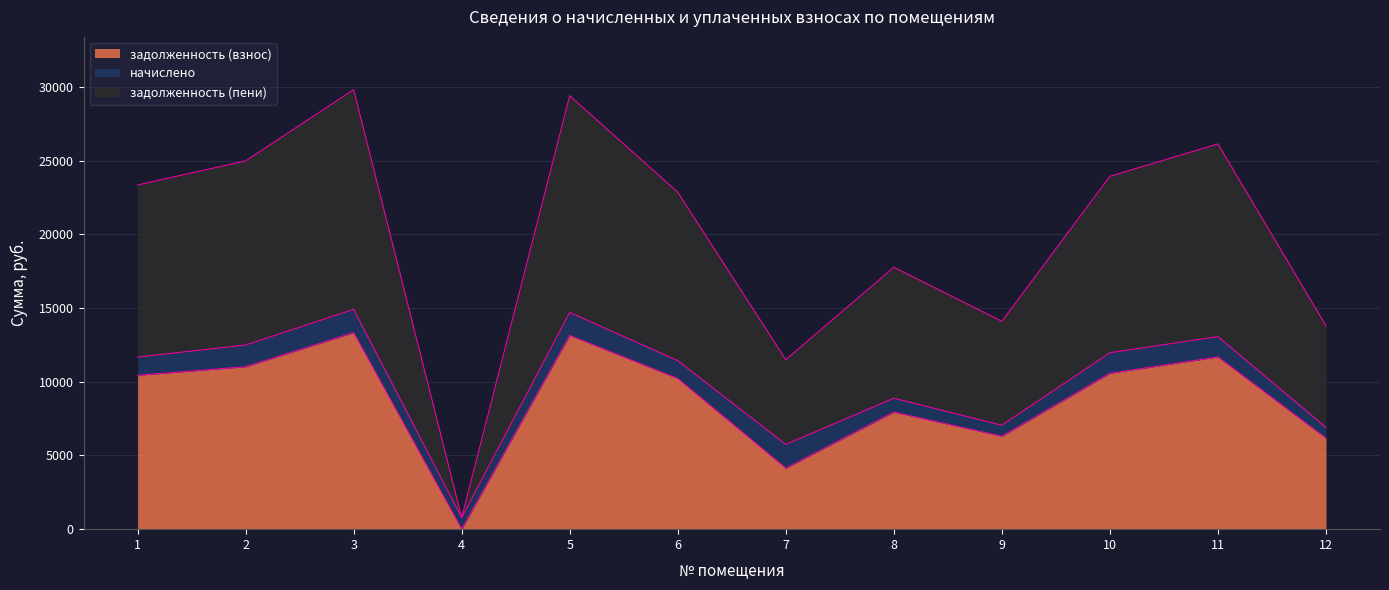

What is the difference between the second highest and minimum values in the задолженность (пени) series?

28626.8